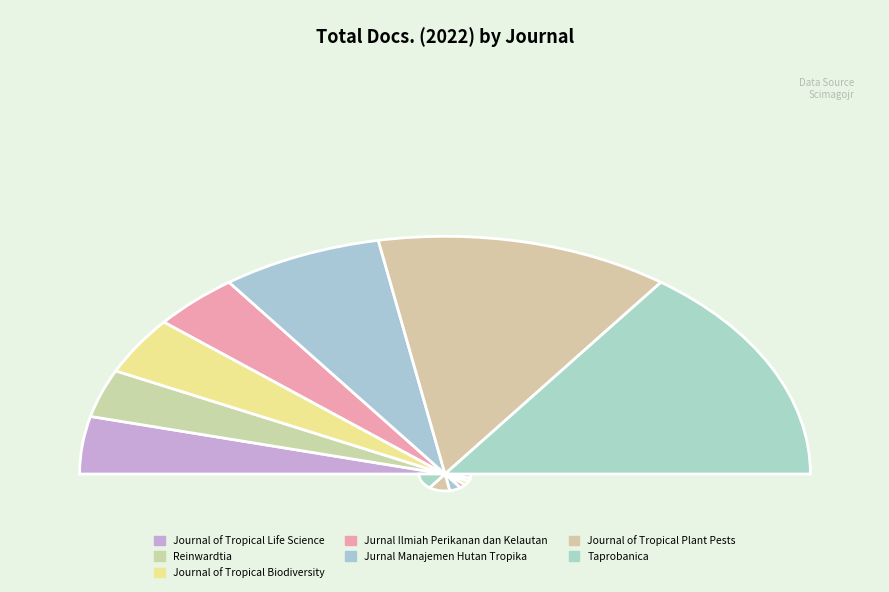

Rank the categories by value from highest to lowest.

Taprobanica, Journal of Tropical Plant Pests, Jurnal Manajemen Hutan Tropika, Journal of Tropical Life Science, Journal of Tropical Biodiversity, Jurnal Ilmiah Perikanan dan Kelautan, Reinwardtia